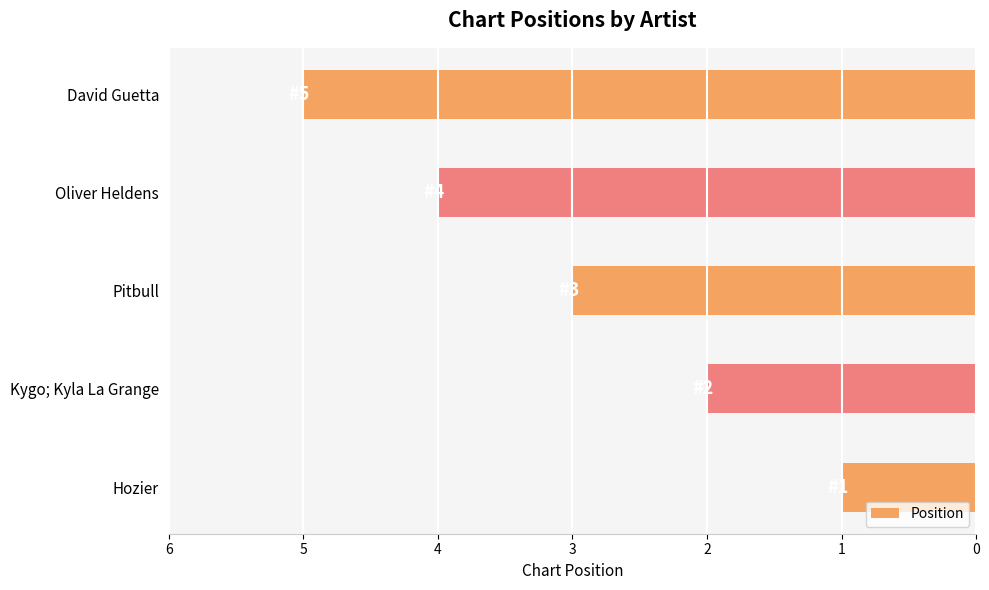

Which has a higher value, Pitbull or Hozier?

Pitbull